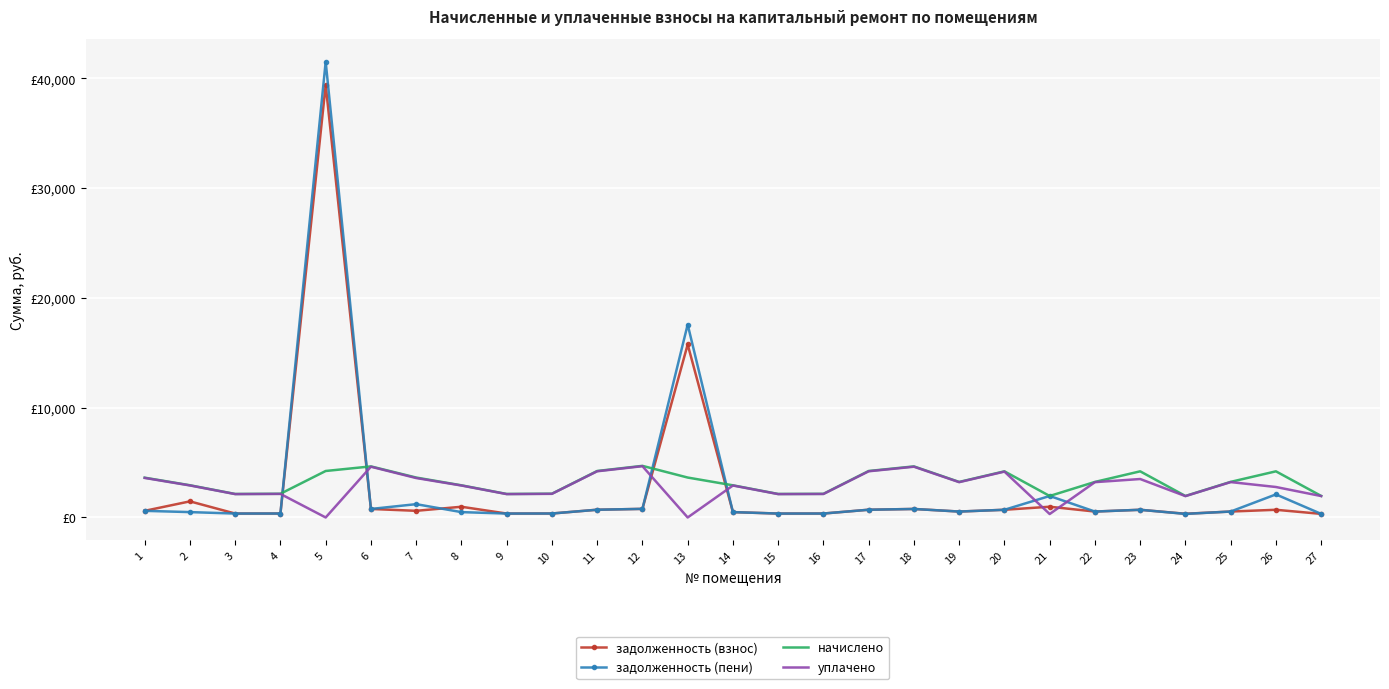

Which series changed the most between 4 and 9?

начислено